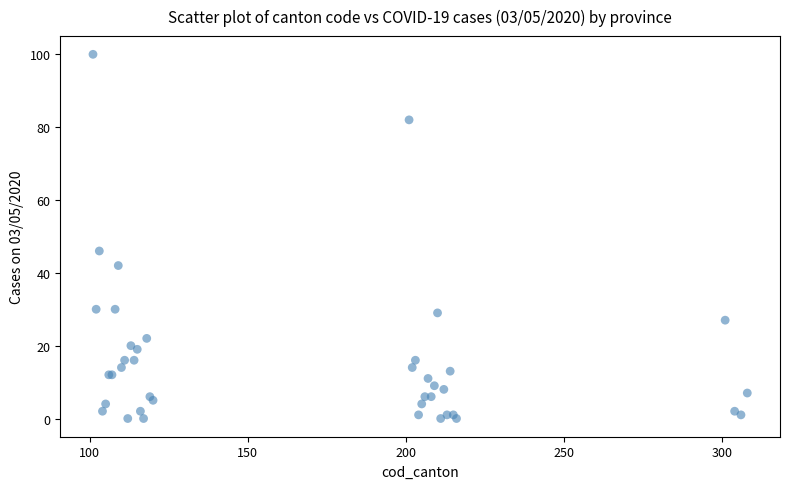

What Y value in the scatter plot is closest to 50?

46